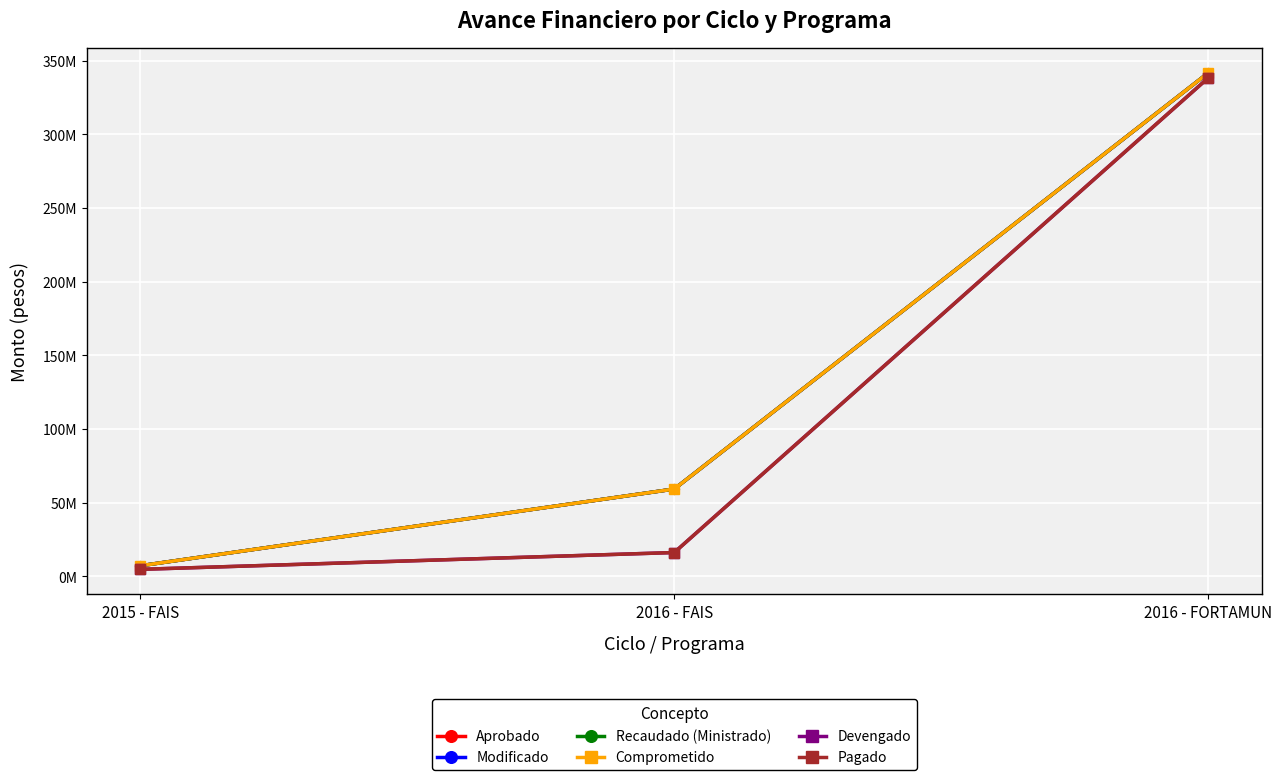

At which category is the sum across all series the highest?

2016 - FORTAMUN